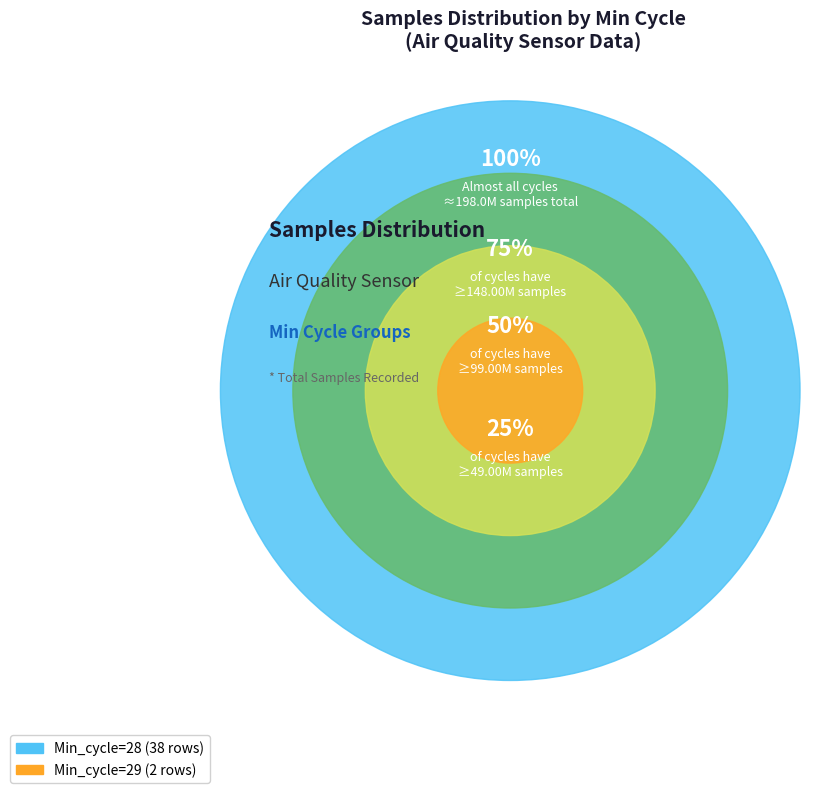

Which has a higher value, 28 or 28?

28